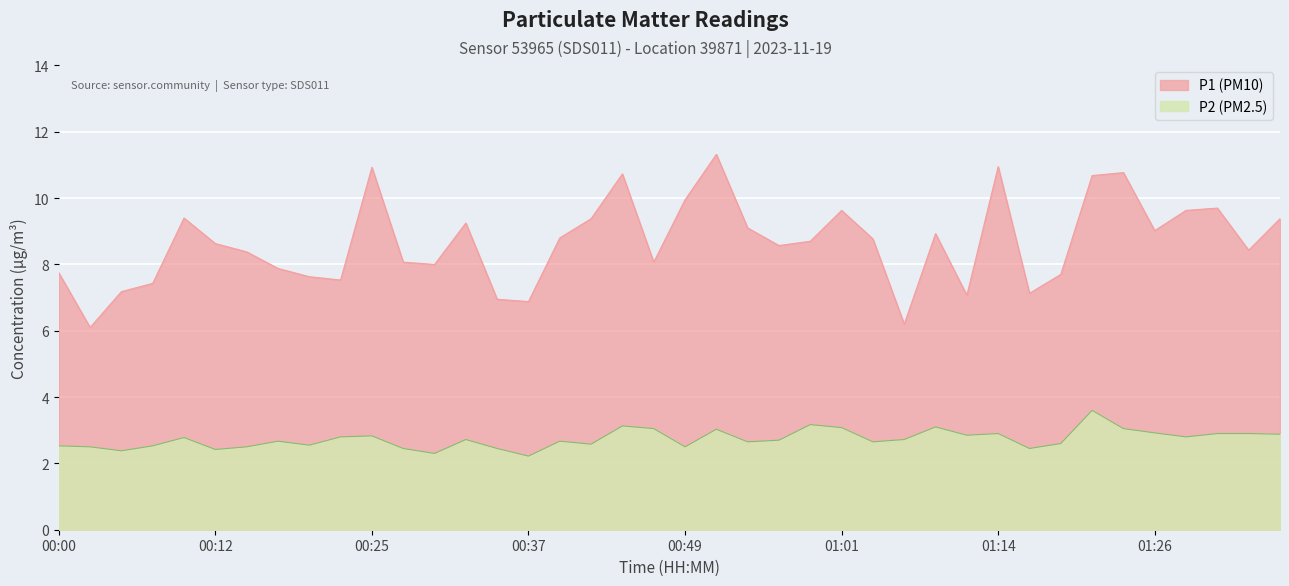

At how many categories does at least one series exceed 10?

6